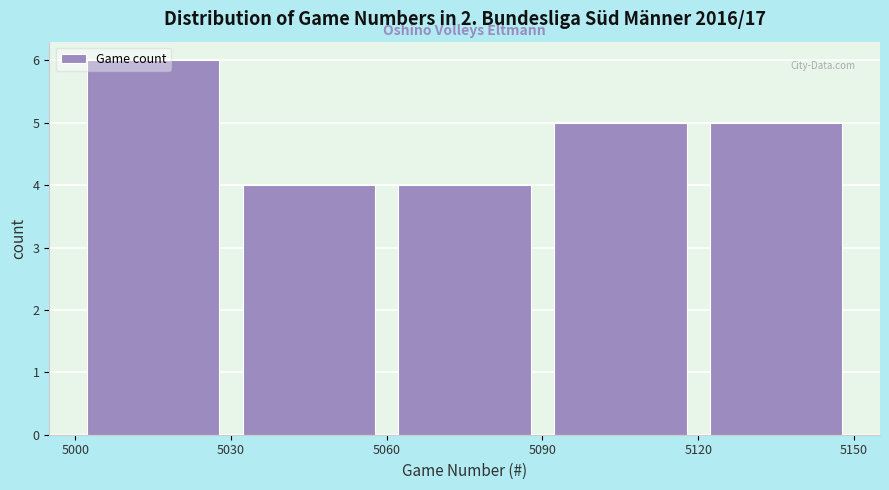

Which range on the x-axis has the tallest bar?

5000 to 5030